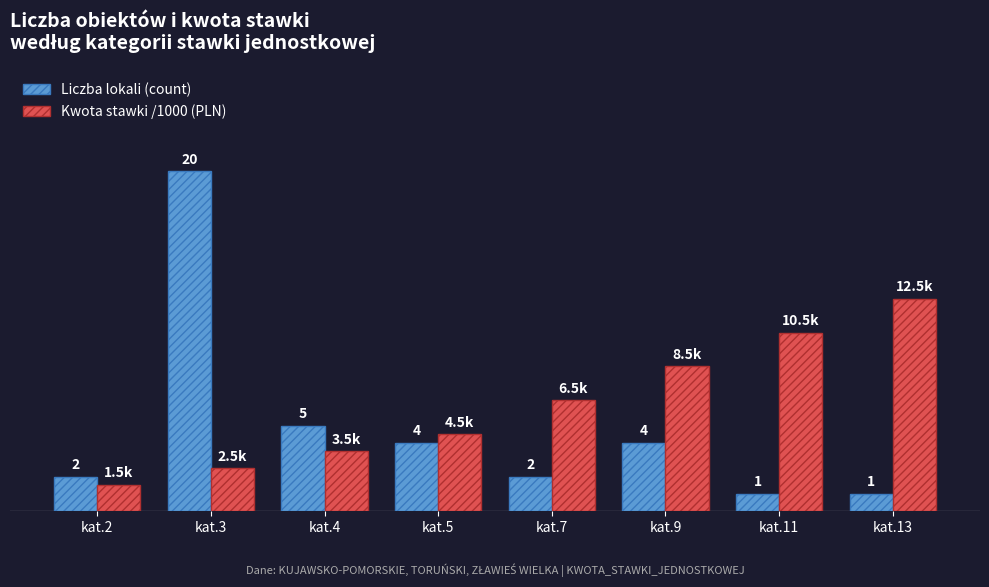

Which category has the highest value across all series?

kat.3